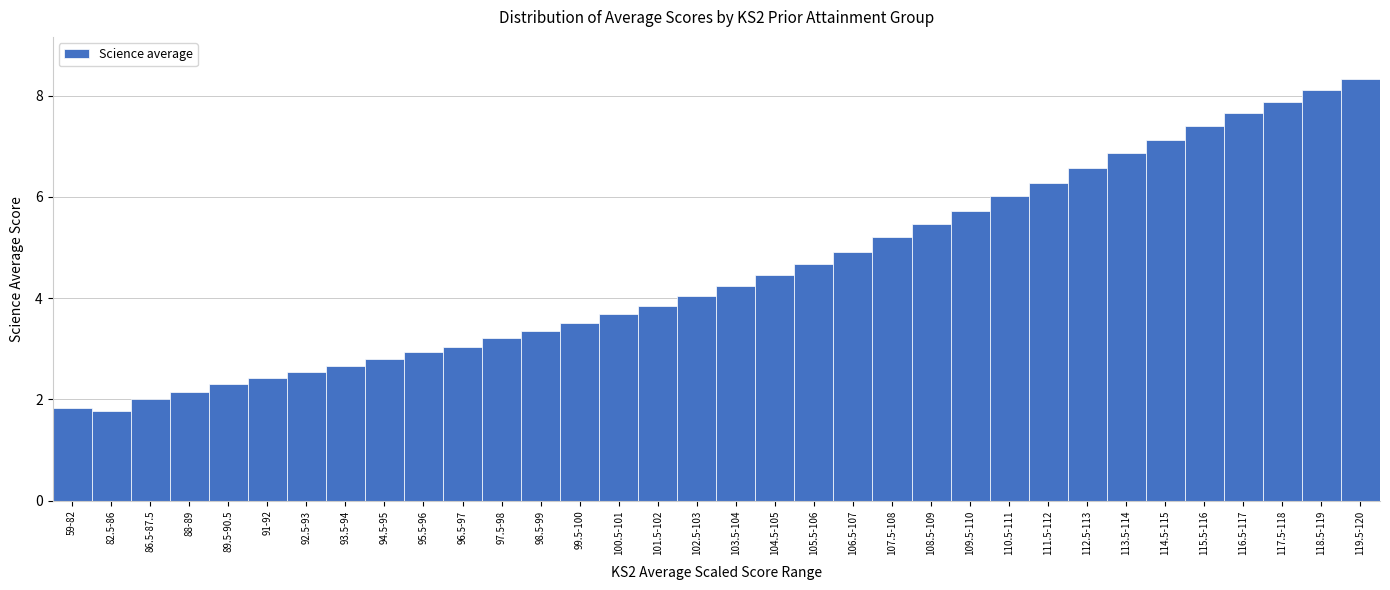

What is the ratio of the value at 98.5-99 to the value at 82.5-86?

1.9